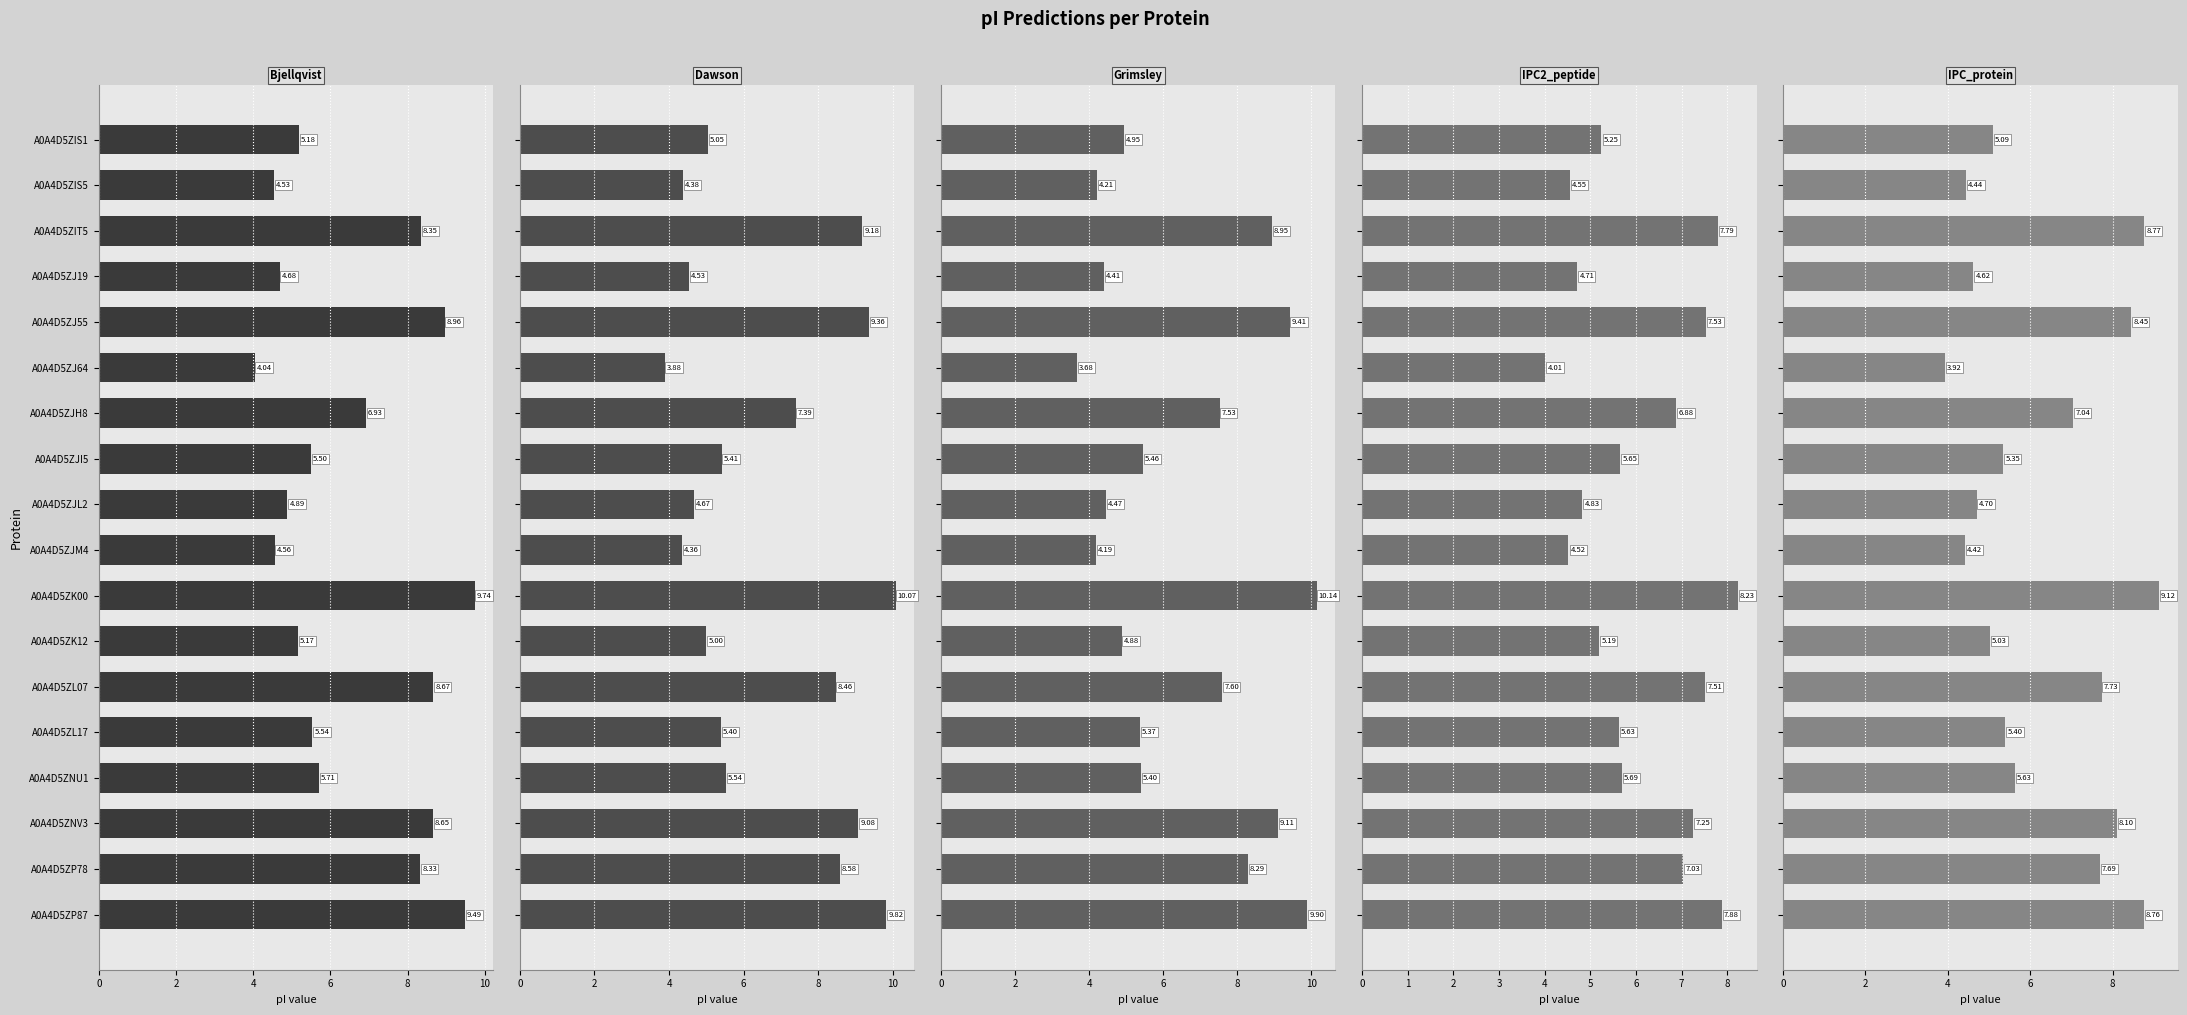

What is the sum of all Grimsley values?

117.9